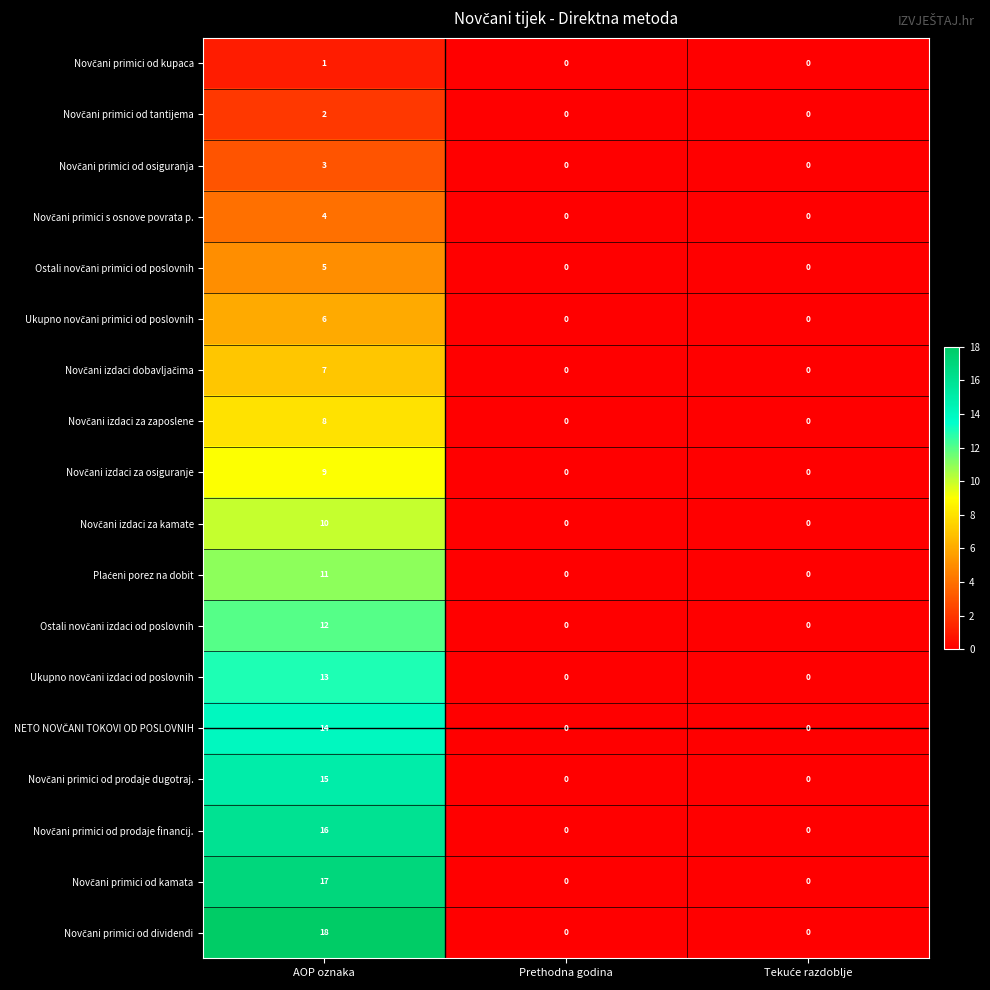

At which category does the chart reach its peak across all series?

AOP oznaka